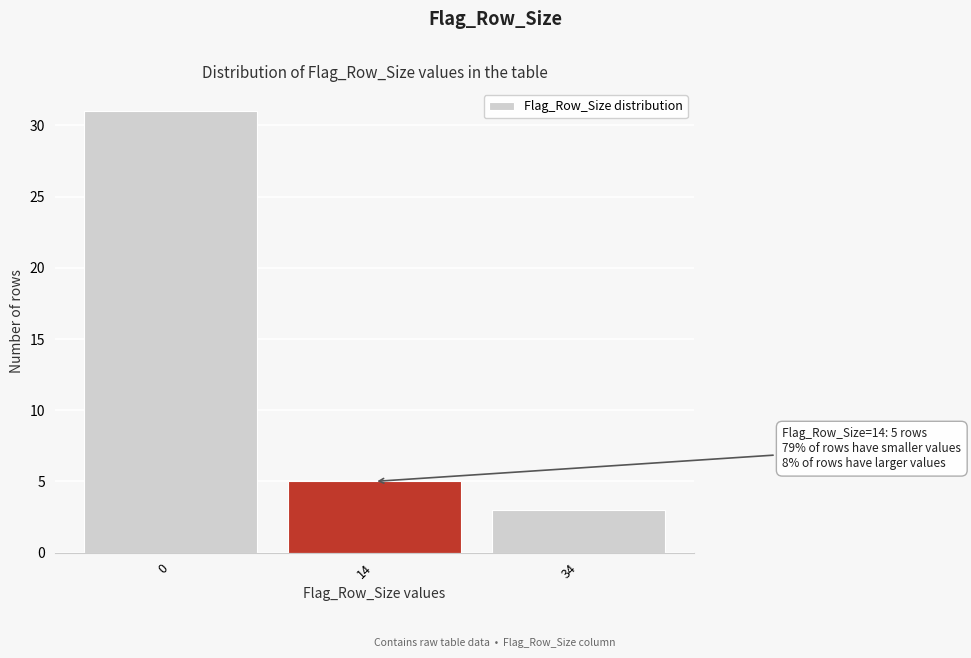

Reading left to right, extract all data points from this chart.

31	5	3